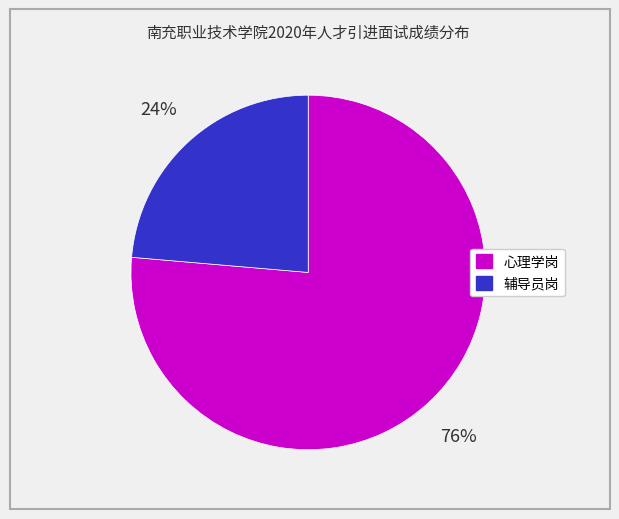

Is there a majority slice in this chart?

Yes